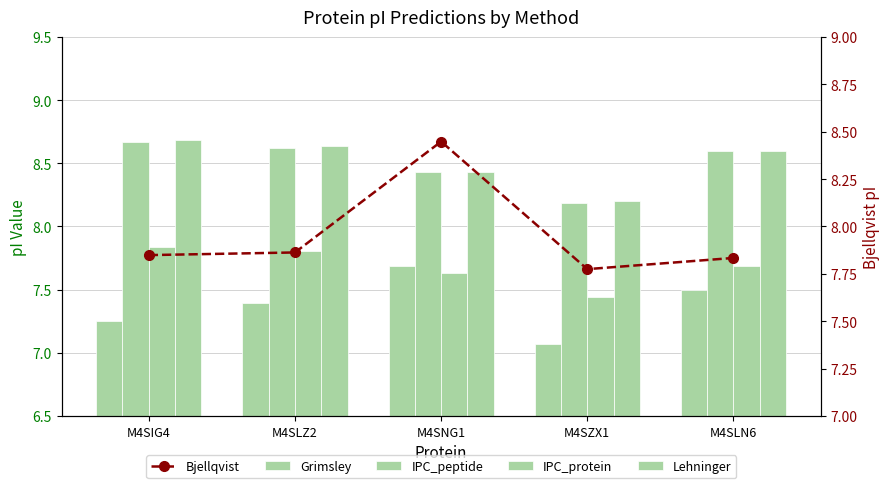

Are the bars horizontal?

No